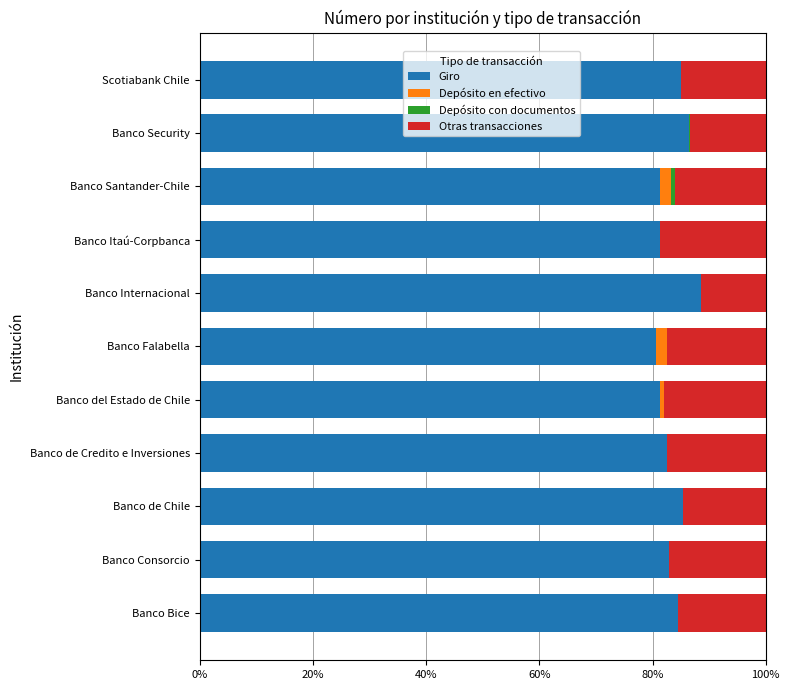

True or false: Giro has a value of 86.4 at Banco Security.

True